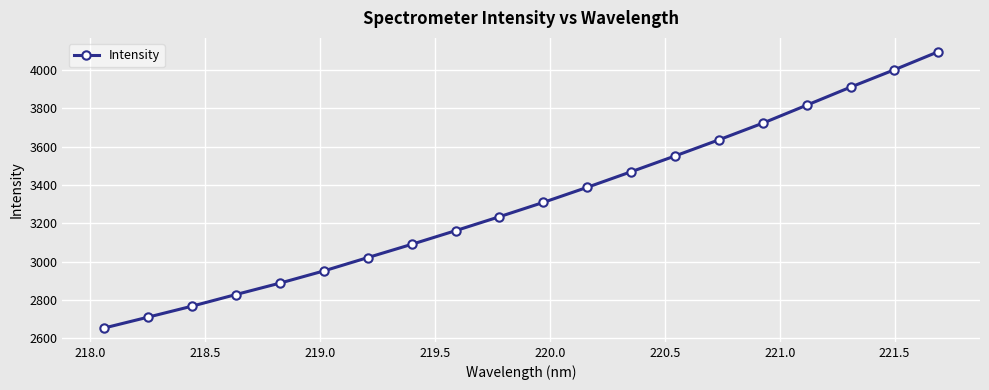

What is the minimum value shown in the chart?

2653.2